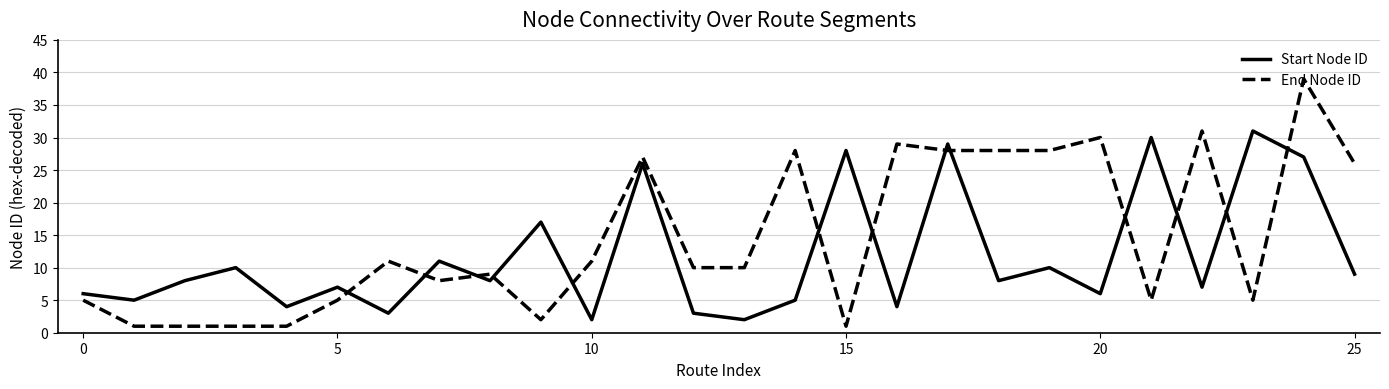

Rank the series by their maximum value, from highest to lowest.

End Node ID, Start Node ID